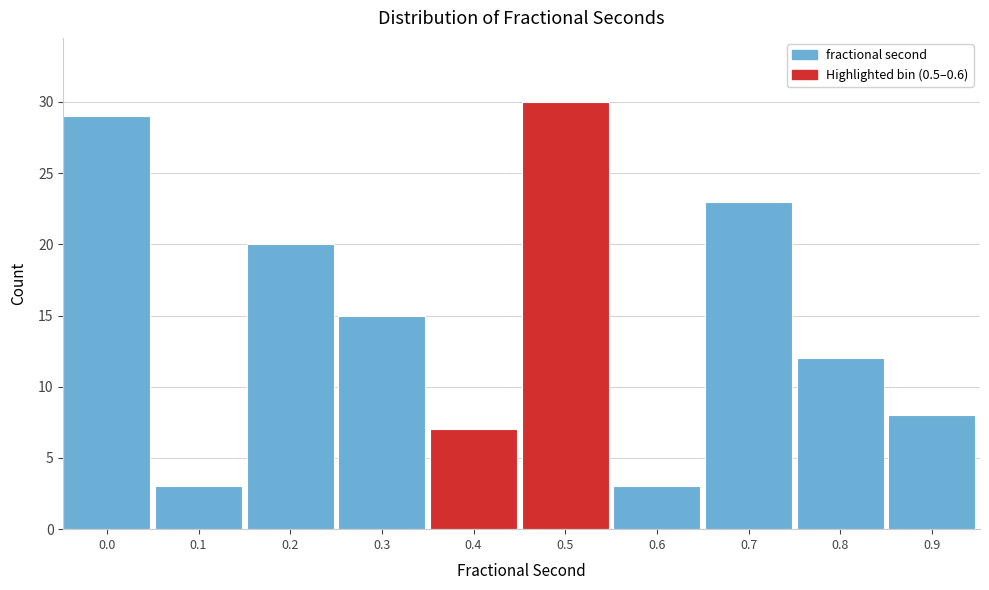

Reading left to right, what are all the values shown in this chart?

29	3	20	15	7	30	3	23	12	8